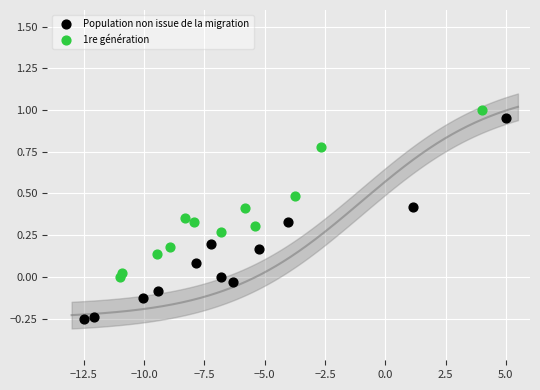

Which series has the widest spread of Y values?

Population non issue de la migration